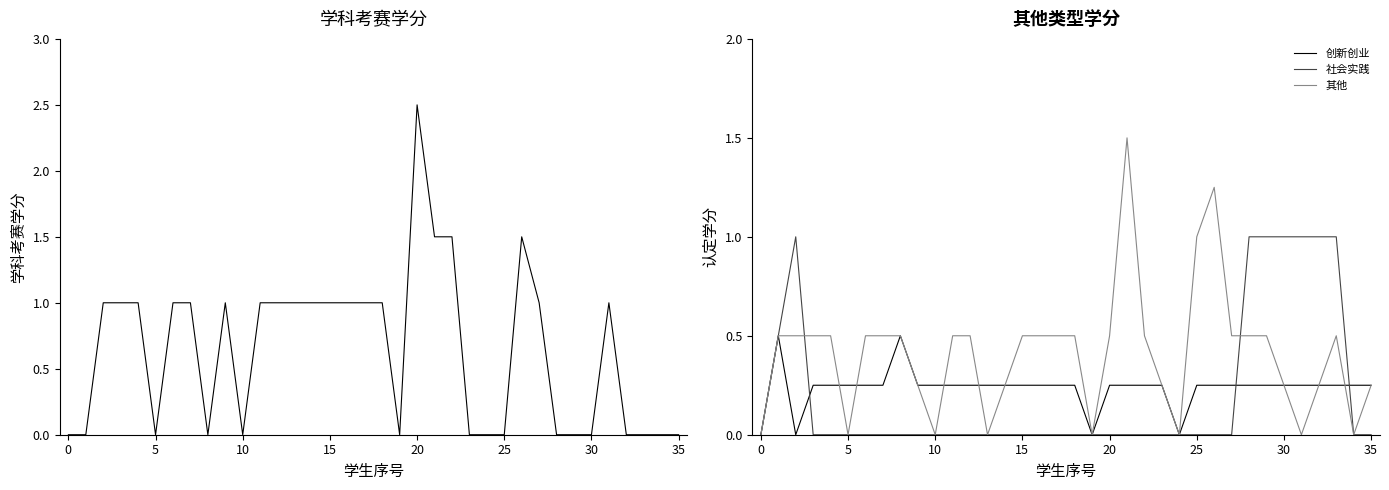

How many positive values does the 社会实践 series have?

8